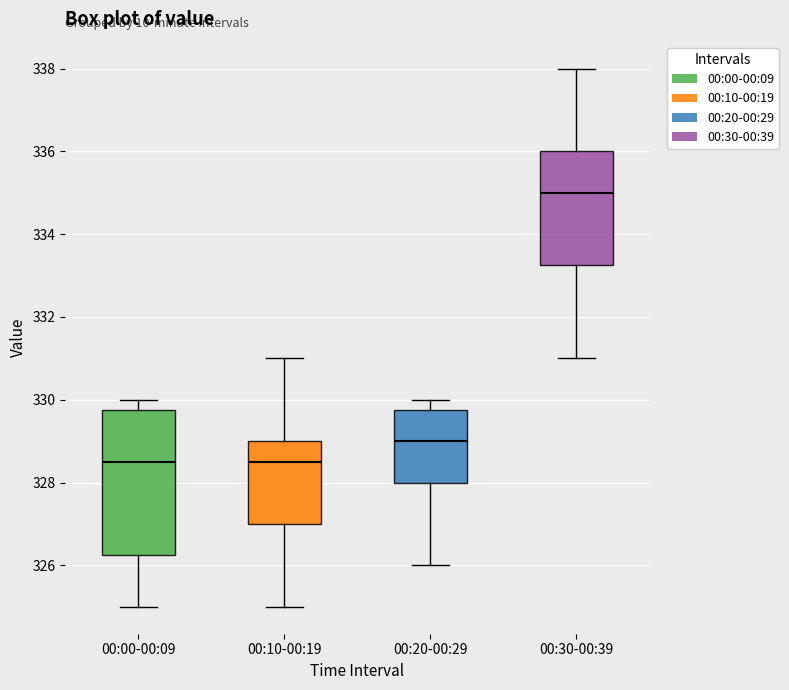

Where is the lower edge of the box for 00:30-00:39 on the y-axis? The values are not printed on the chart, so give them approximately, as read against the axis.

333.2